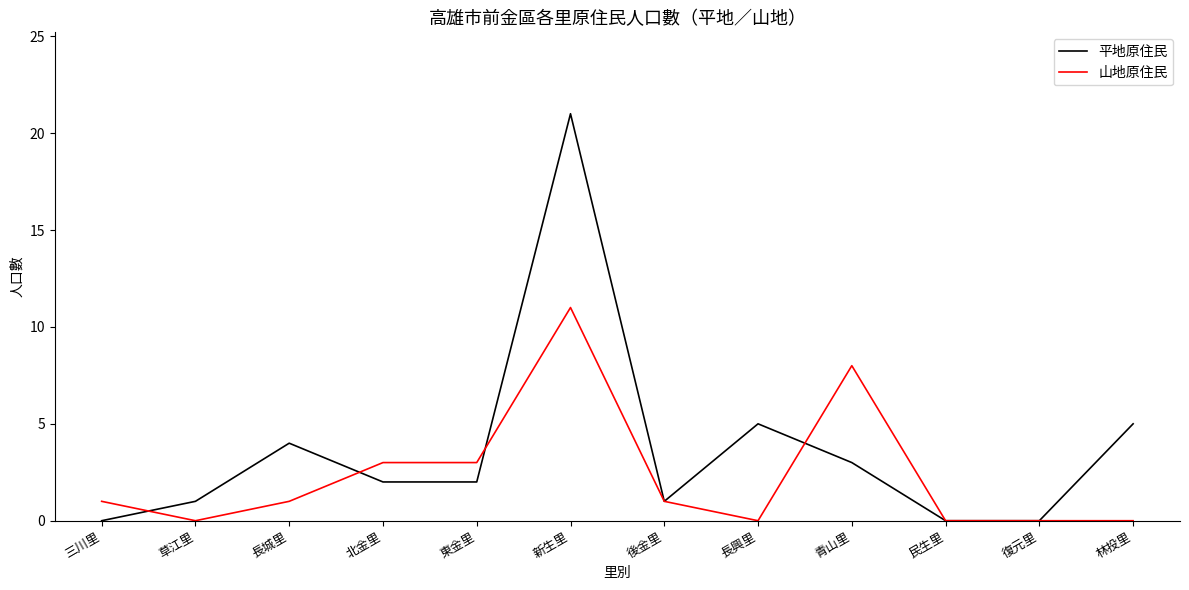

Reading left to right, what are all the values shown in this chart?

平地原住民: 三川里=0	草江里=1	長城里=4	北金里=2	東金里=2	新生里=21	後金里=1	長興里=5	青山里=3	民生里=0	復元里=0	林投里=5
山地原住民: 三川里=1	草江里=0	長城里=1	北金里=3	東金里=3	新生里=11	後金里=1	長興里=0	青山里=8	民生里=0	復元里=0	林投里=0